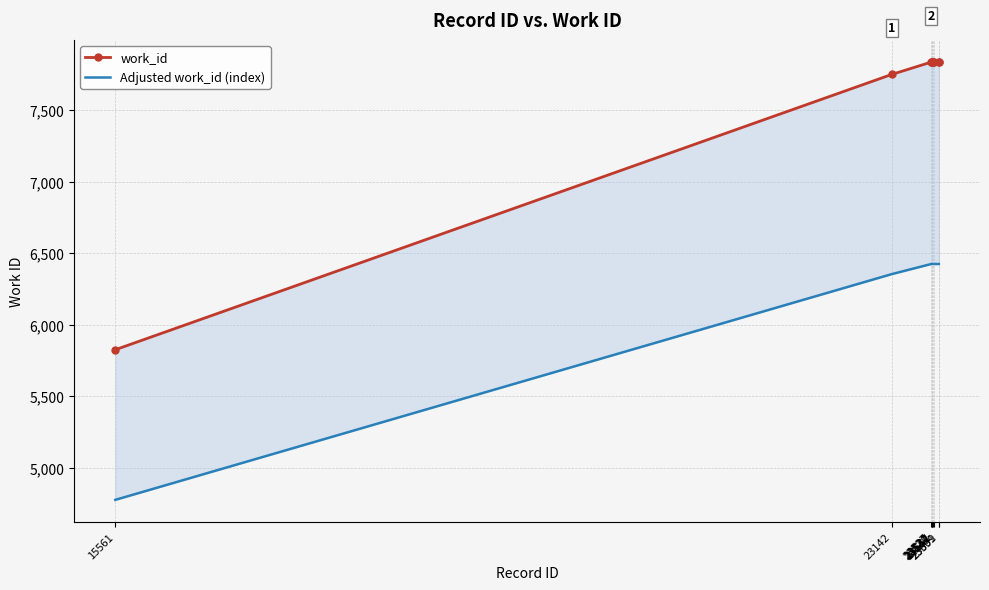

Count the number of categories in the chart.

10